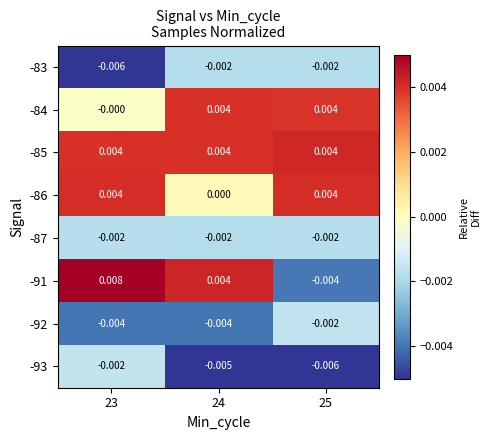

How many categories are shown in the chart?

3